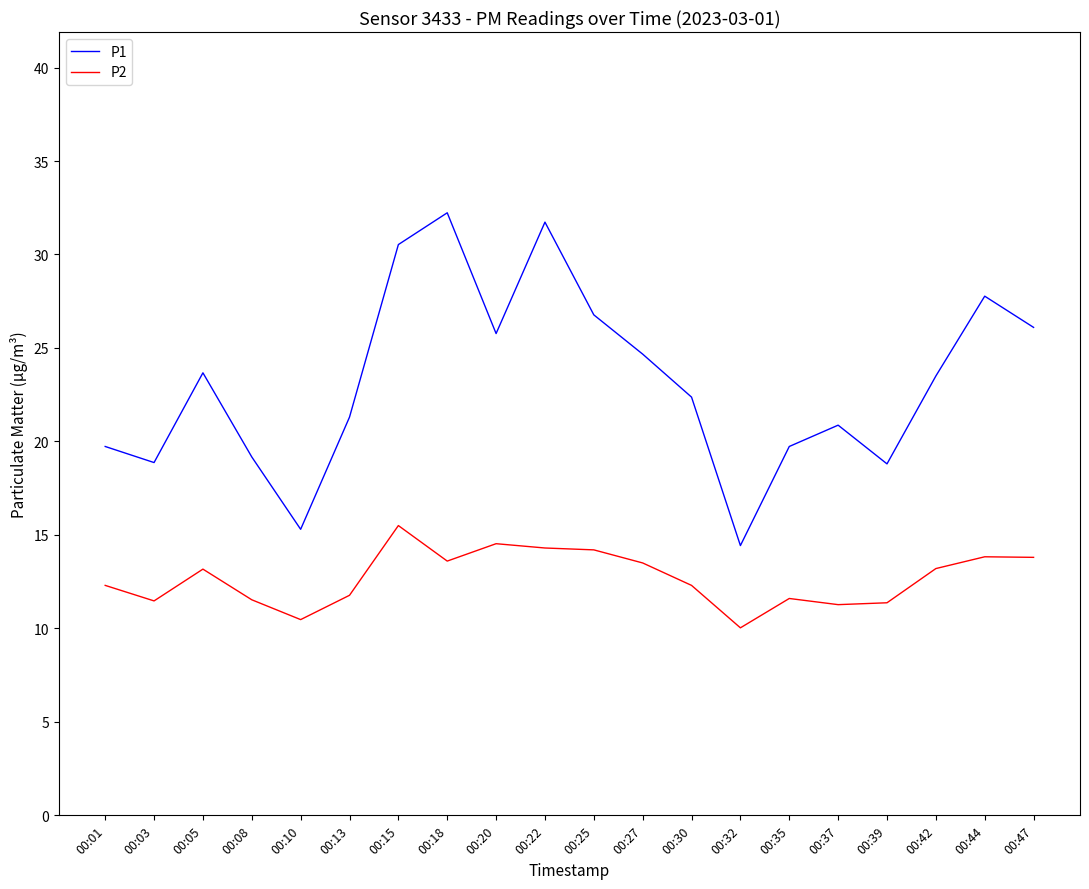

What is the sum of all P1 values?

463.3